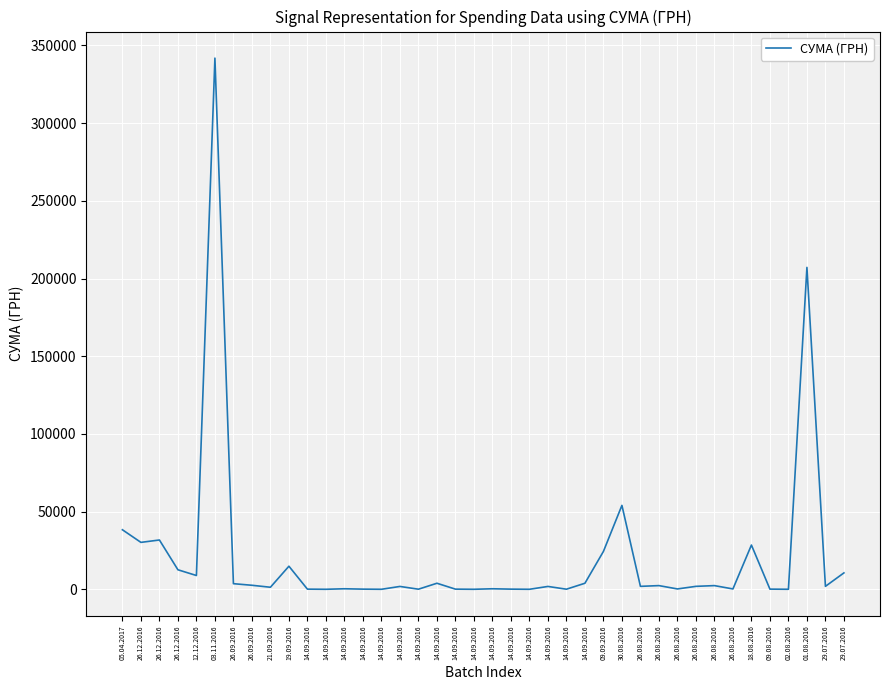

How many distinct data groups are displayed?

1